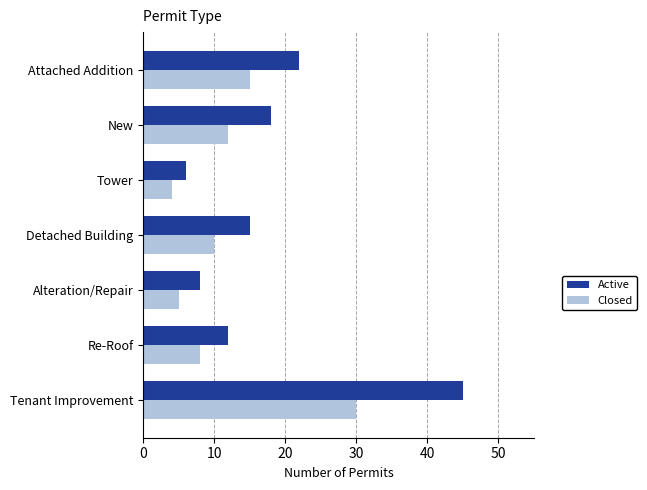

List the series in order of their overall mean, highest first.

Active, Closed